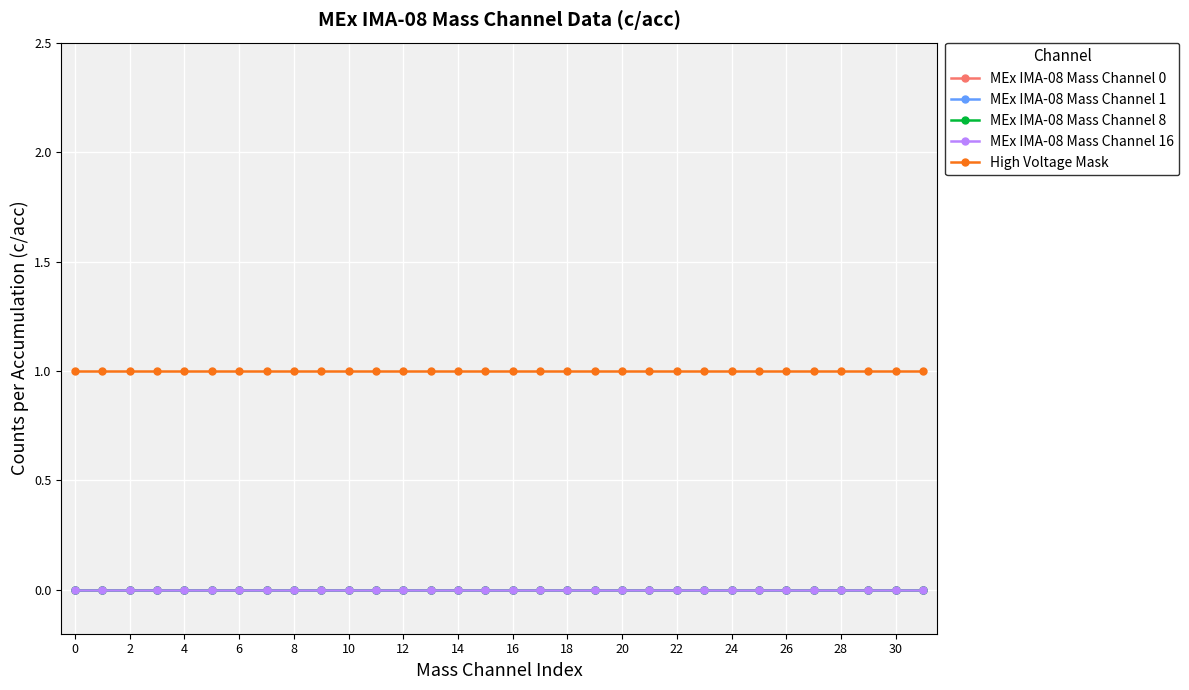

True or false: MEx IMA-08 Mass Channel 0 has more than 2 points higher than both neighbors.

False